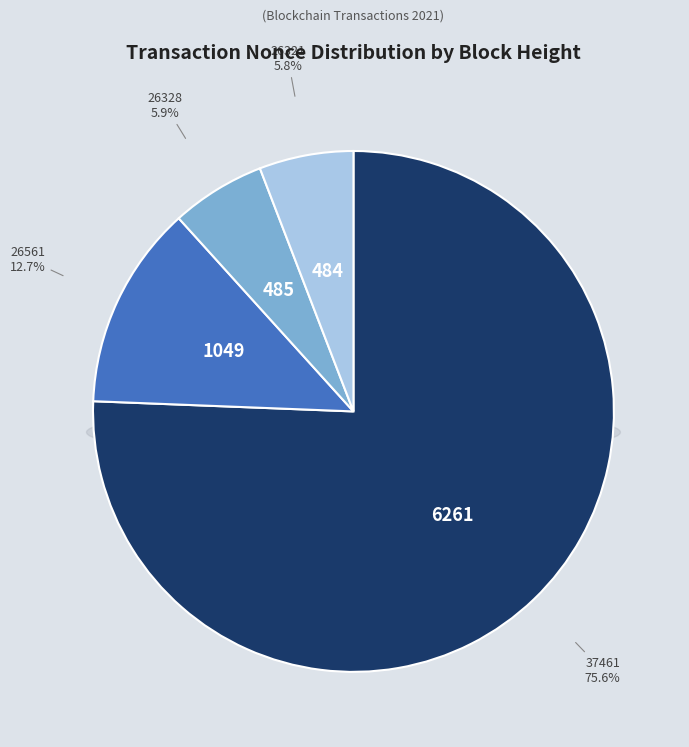

Is it true that 37461 is 76% of the pie?

True